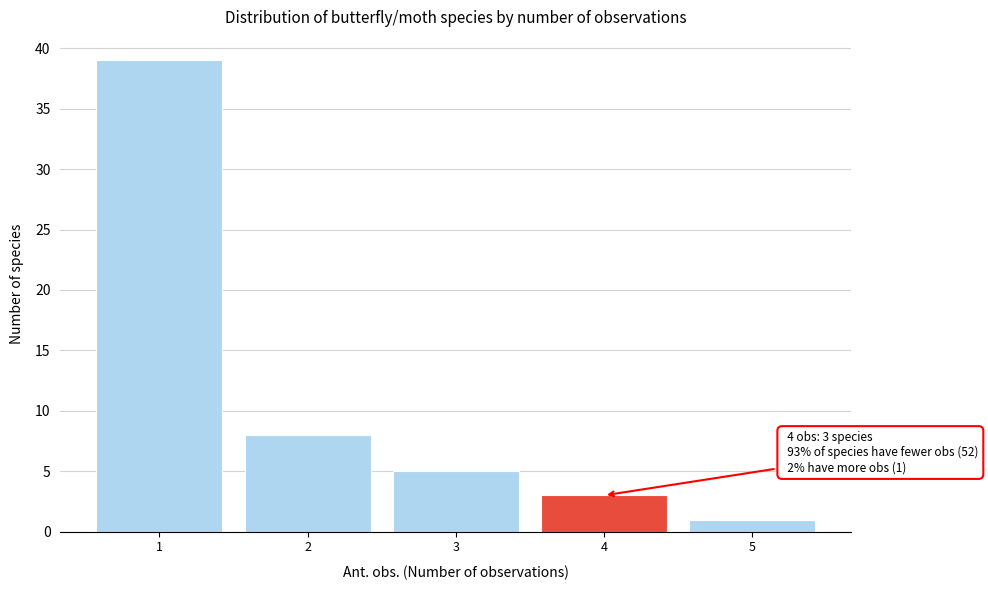

Reading left to right, what are all the values shown in this chart?

39	8	5	3	1